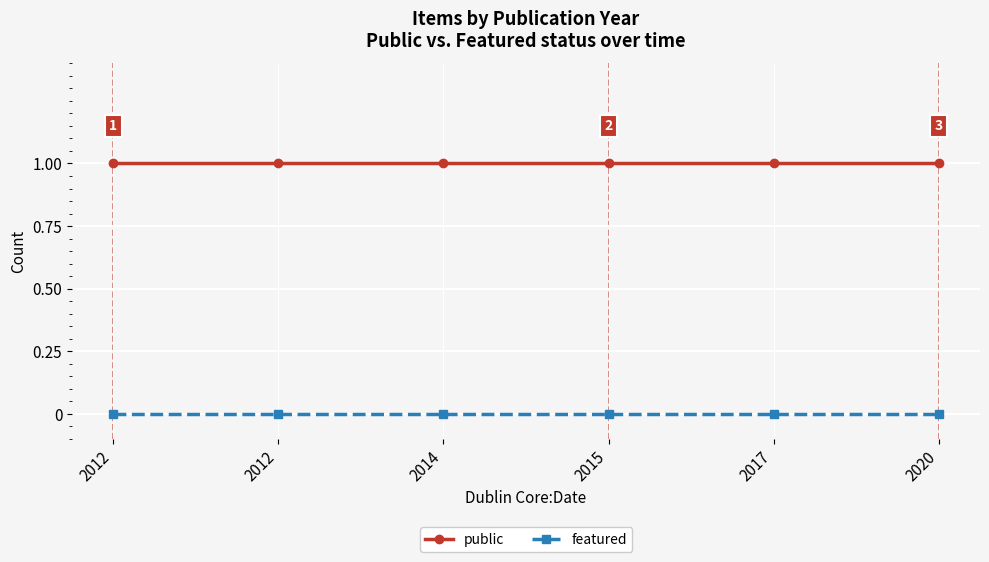

What are all the series names shown in the legend?

public, featured